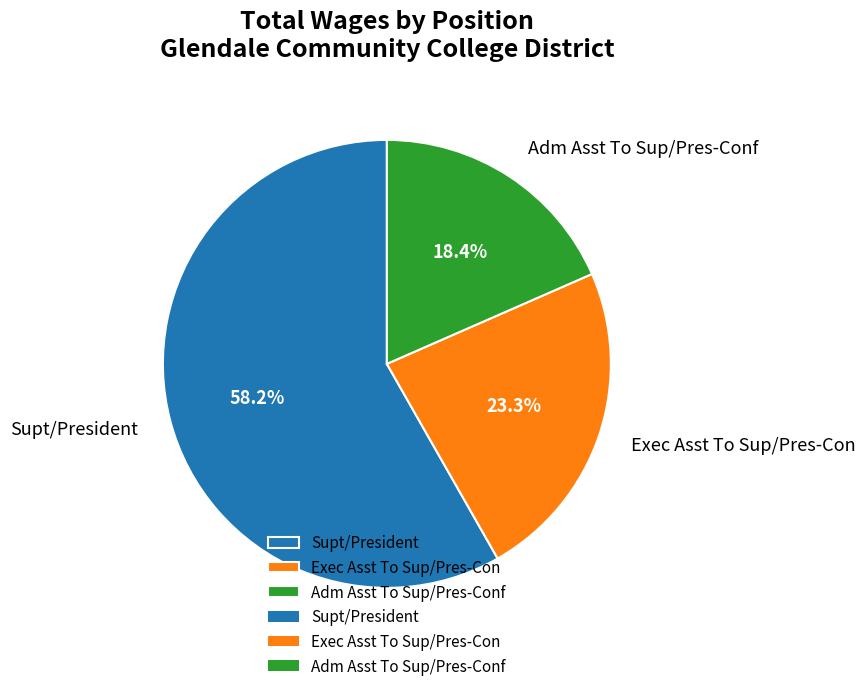

The Supt/President slice represents 45% of the pie. True or false?

False